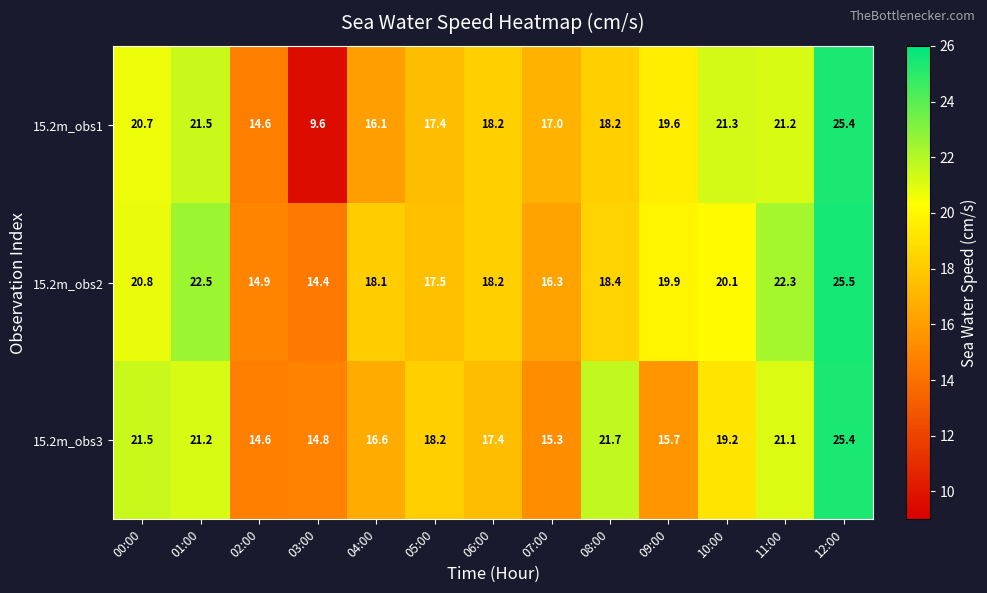

Which series has the largest total across all categories?

15.2m_obs2